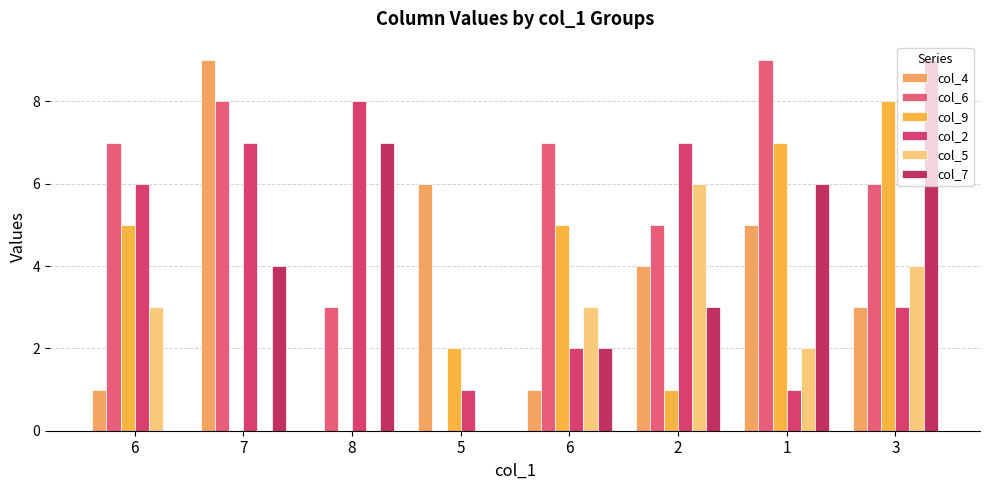

What is the difference between the maximum and minimum values in the col_2 series?

7